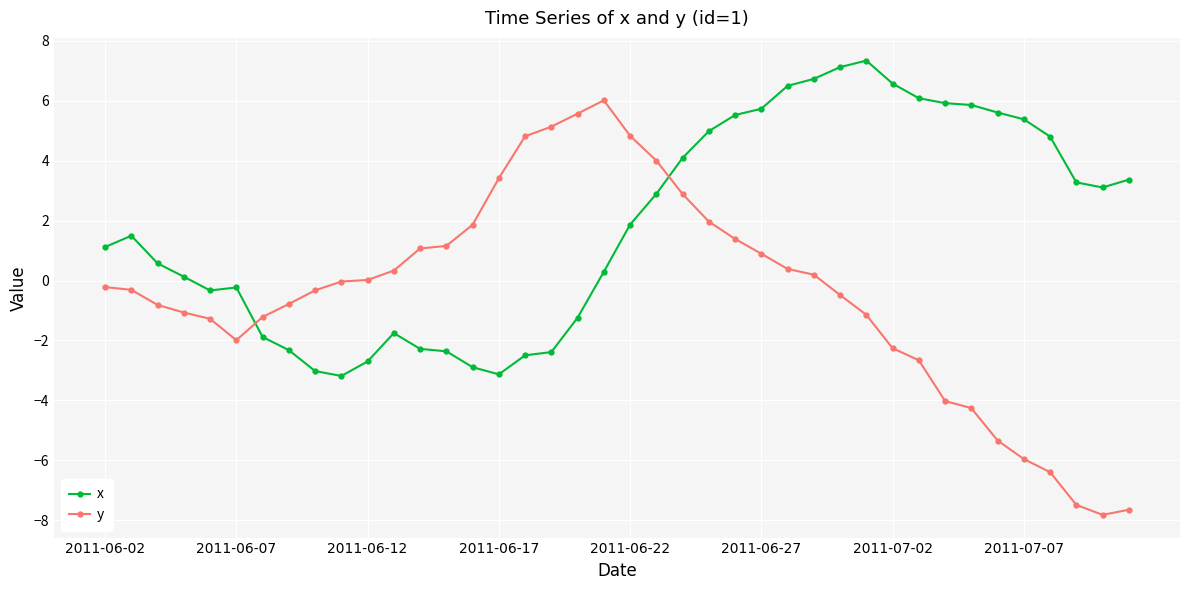

What is the smallest value displayed?

-7.8